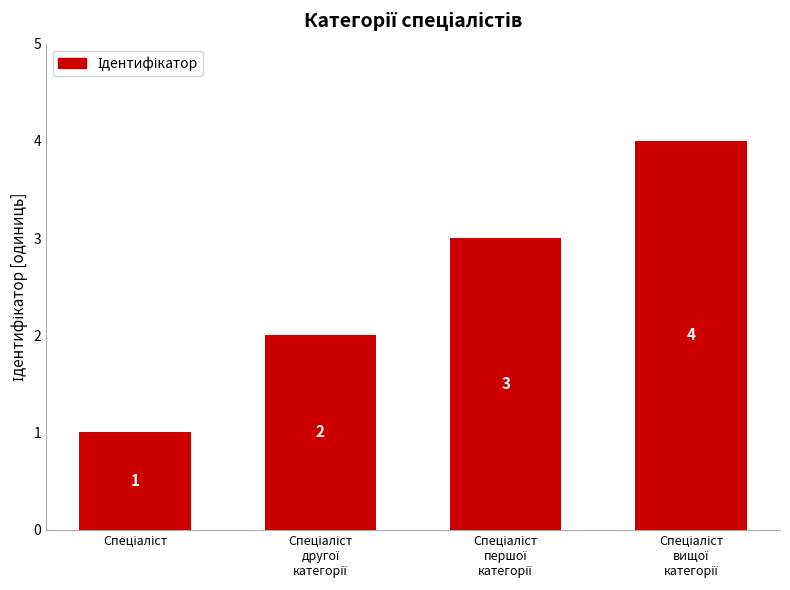

How many bars are there in total?

4